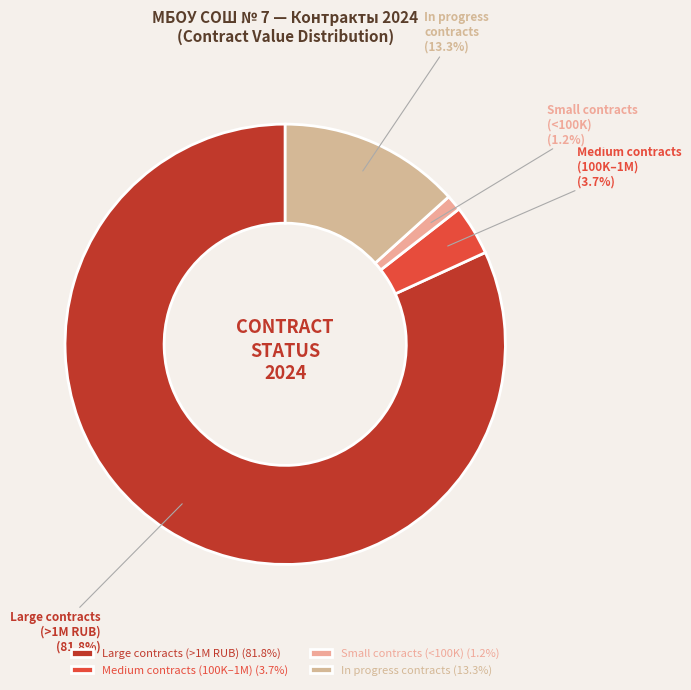

Is there a majority slice in this chart?

Yes